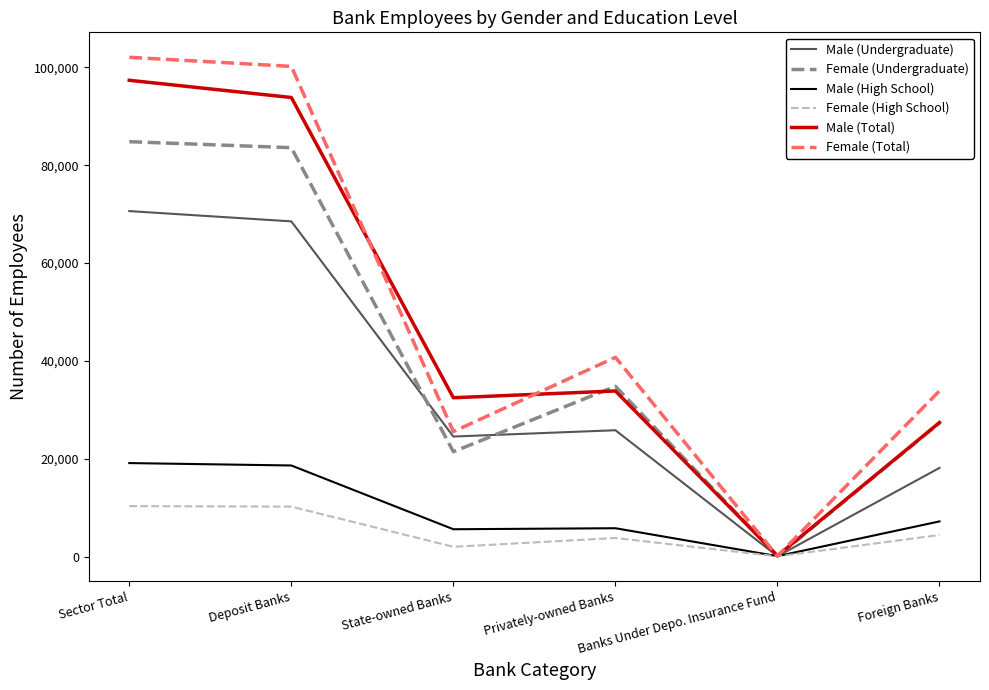

Which series has the largest range (max minus min)?

Female (Total)